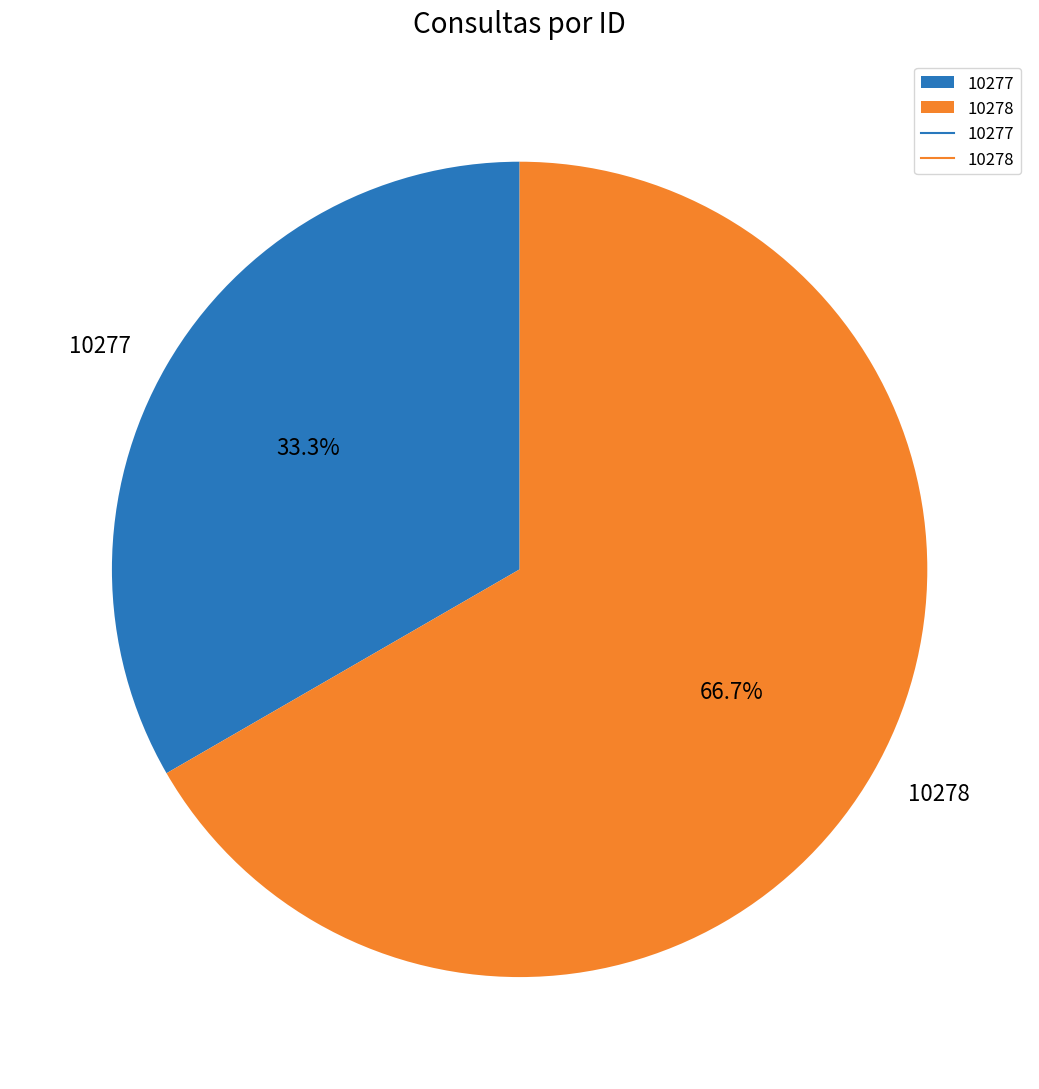

Which category has the smallest portion of the pie?

10277